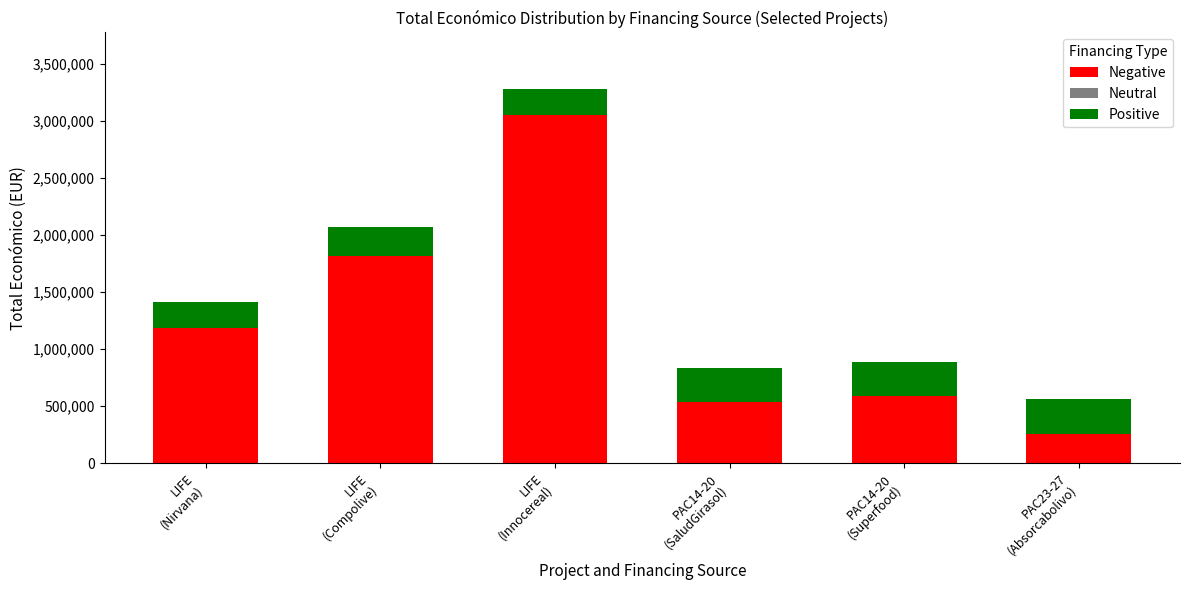

What is the difference between the second highest and second lowest values in the Negative series?

1284913